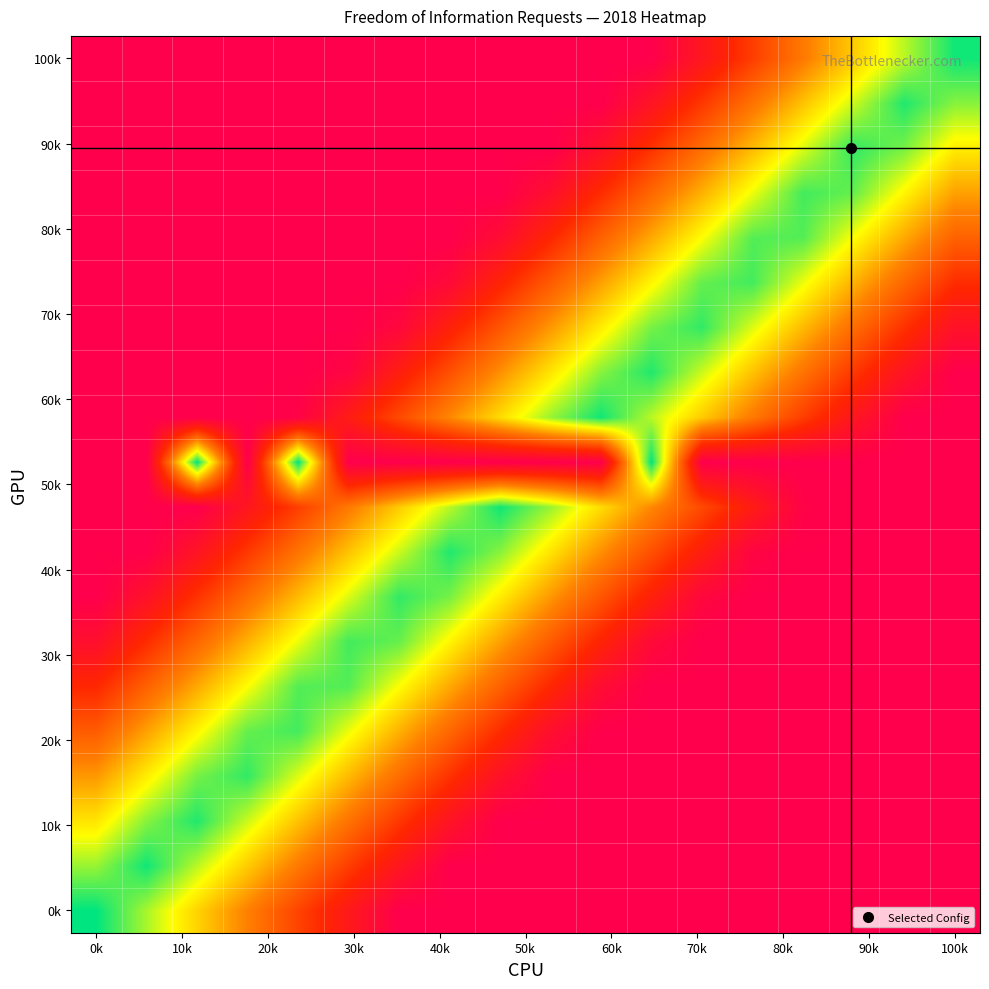

At how many categories does at least one series exceed 35?

18